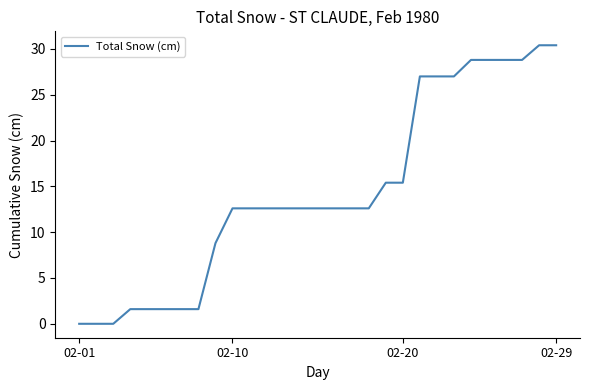

What is the maximum value shown in the chart?

30.4